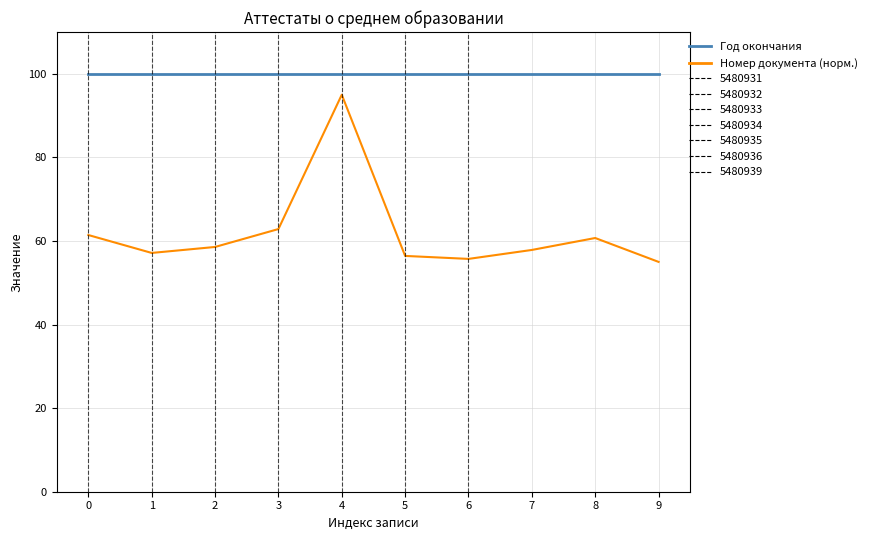

Which series has the largest range (max minus min)?

Номер документа (норм.)